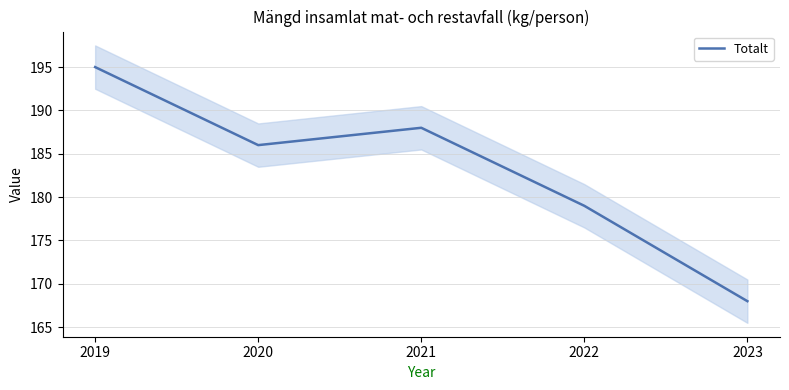

What is the value of the 4th point from the left?

179